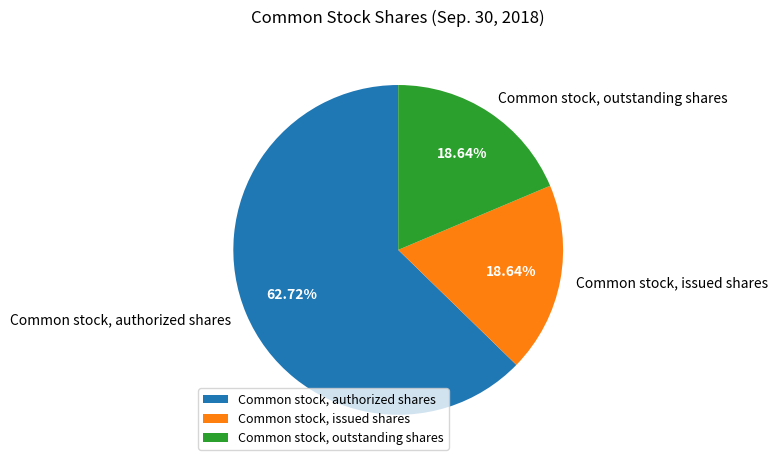

The Common stock, authorized shares slice represents 71% of the pie. True or false?

False